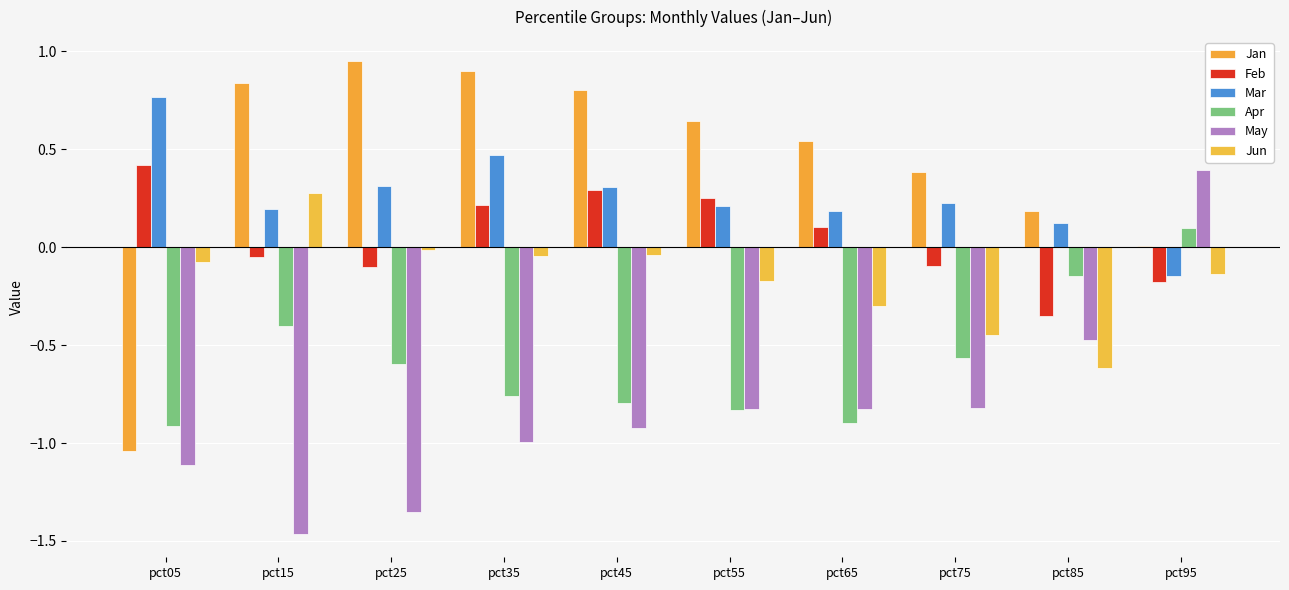

Which series changed the most between pct65 and pct85?

Apr